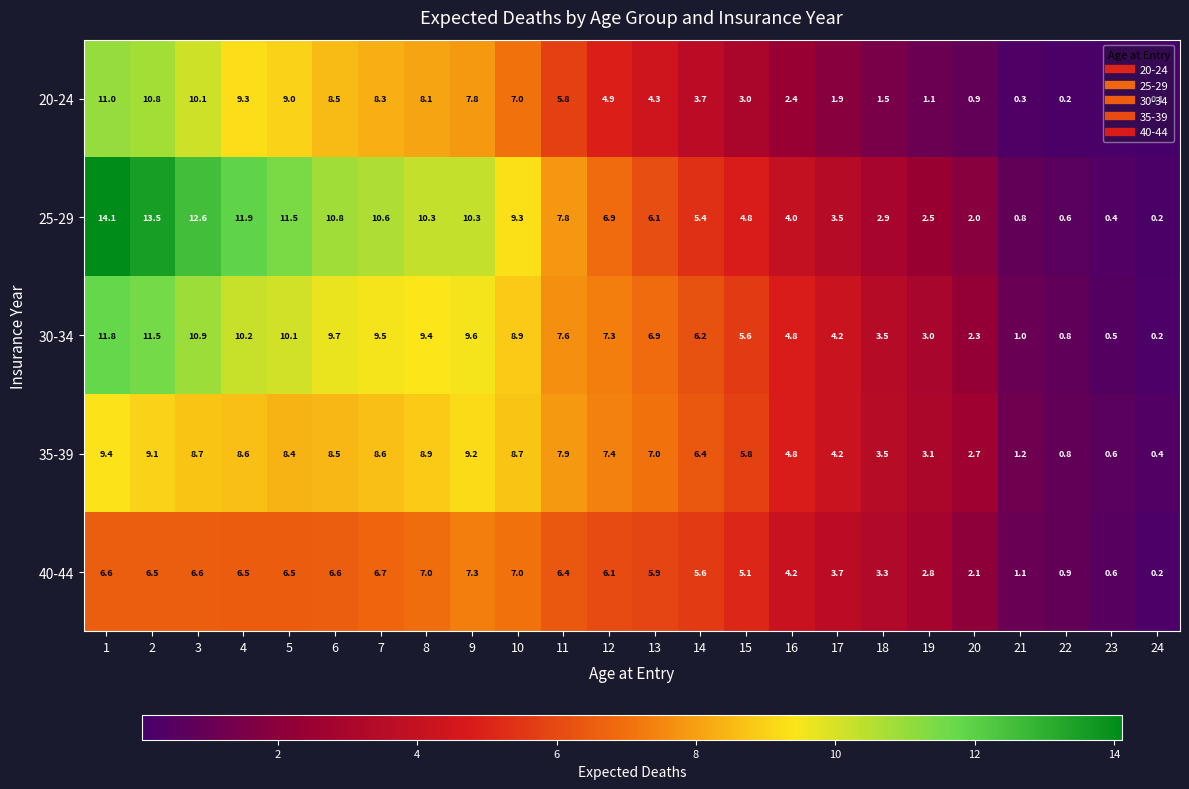

What is the average value of the 30-34 series?

6.5